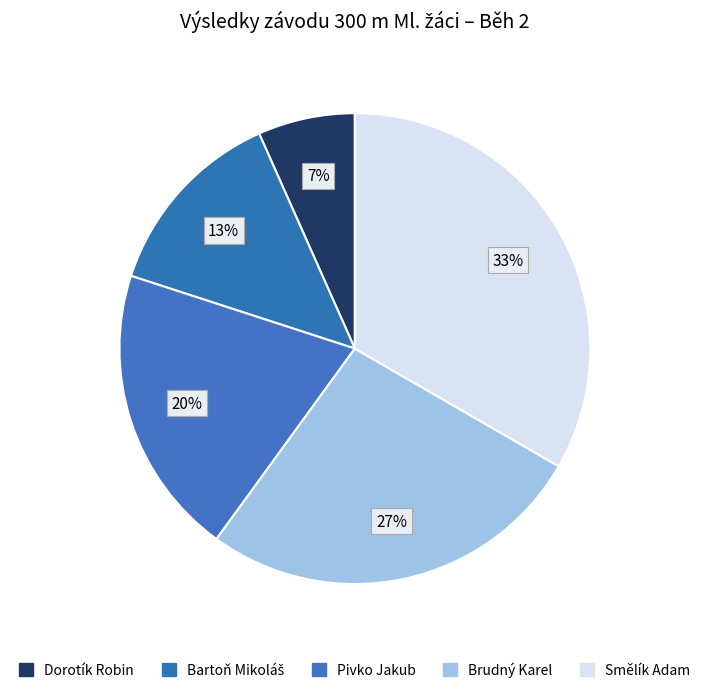

Between Smělík Adam and Pivko Jakub, which is larger?

Smělík Adam